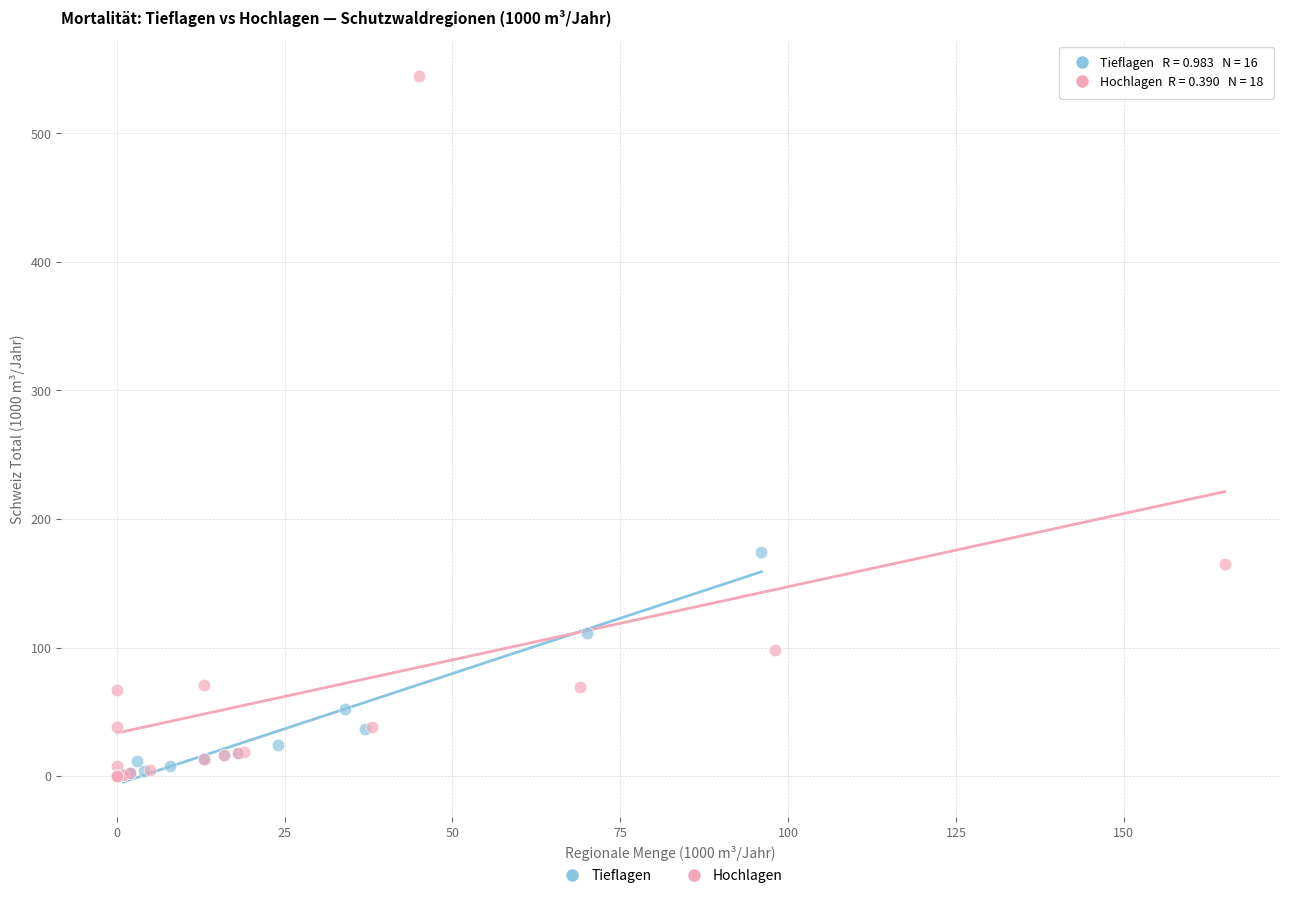

Which series has the widest spread of Y values?

Hochlagen